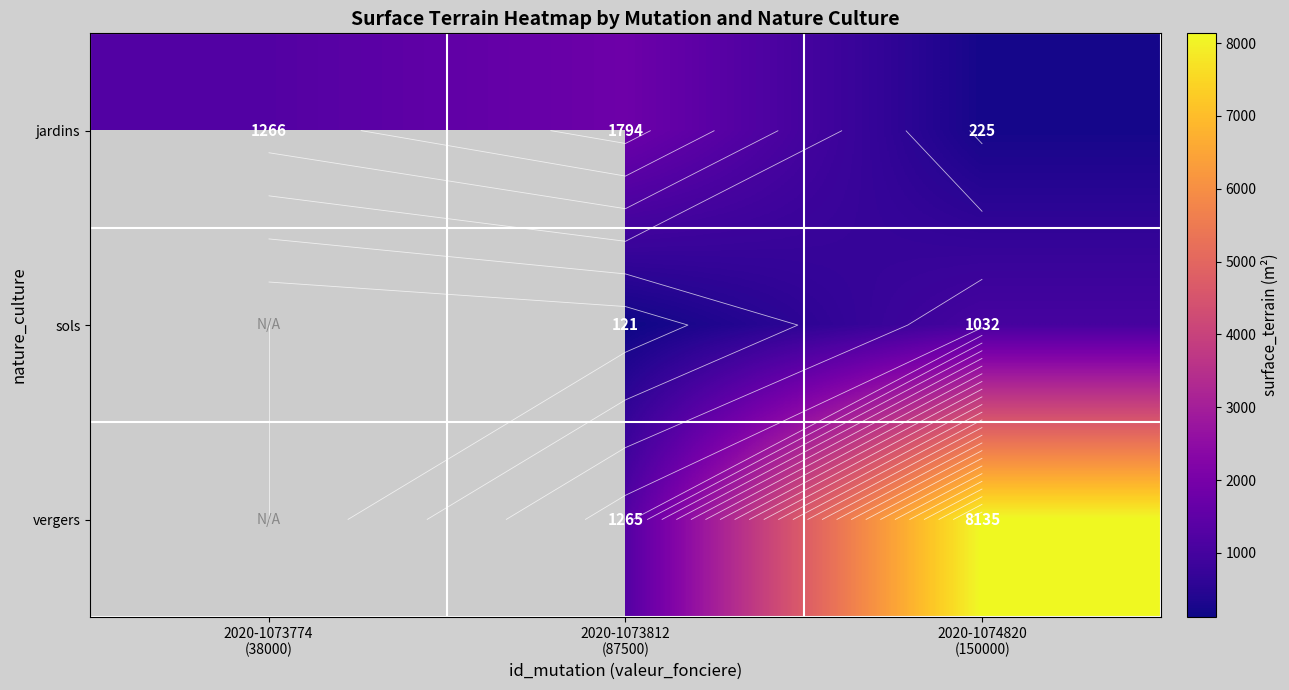

At which label is jardins closest to 1009?

2020-1073774 (38000)